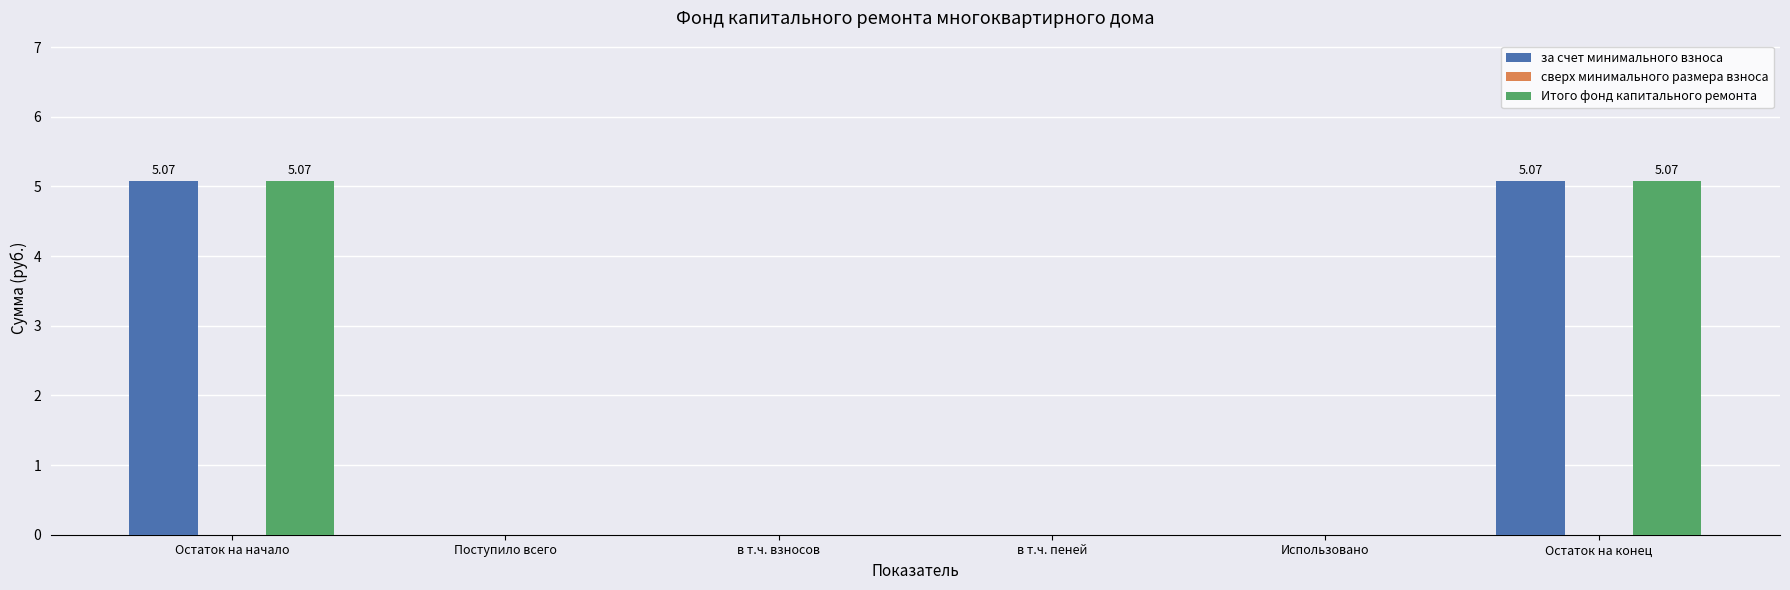

What is the sum of all за счет минимального взноса values?

10.1